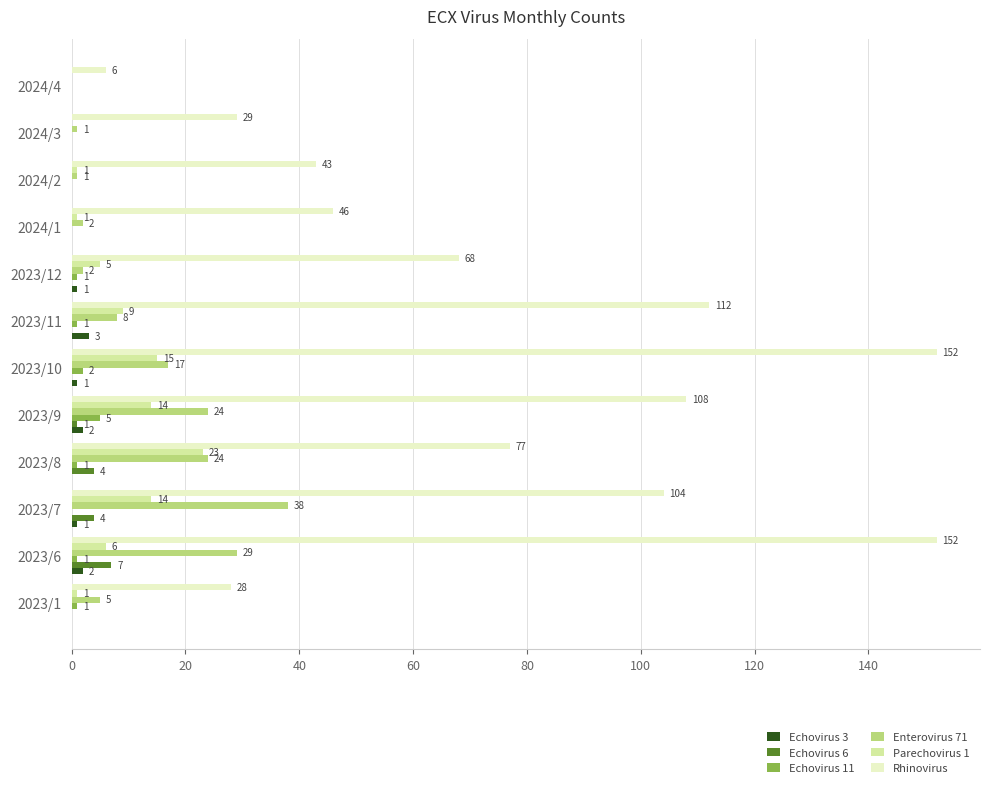

What is the sum of all Rhinovirus values?

925